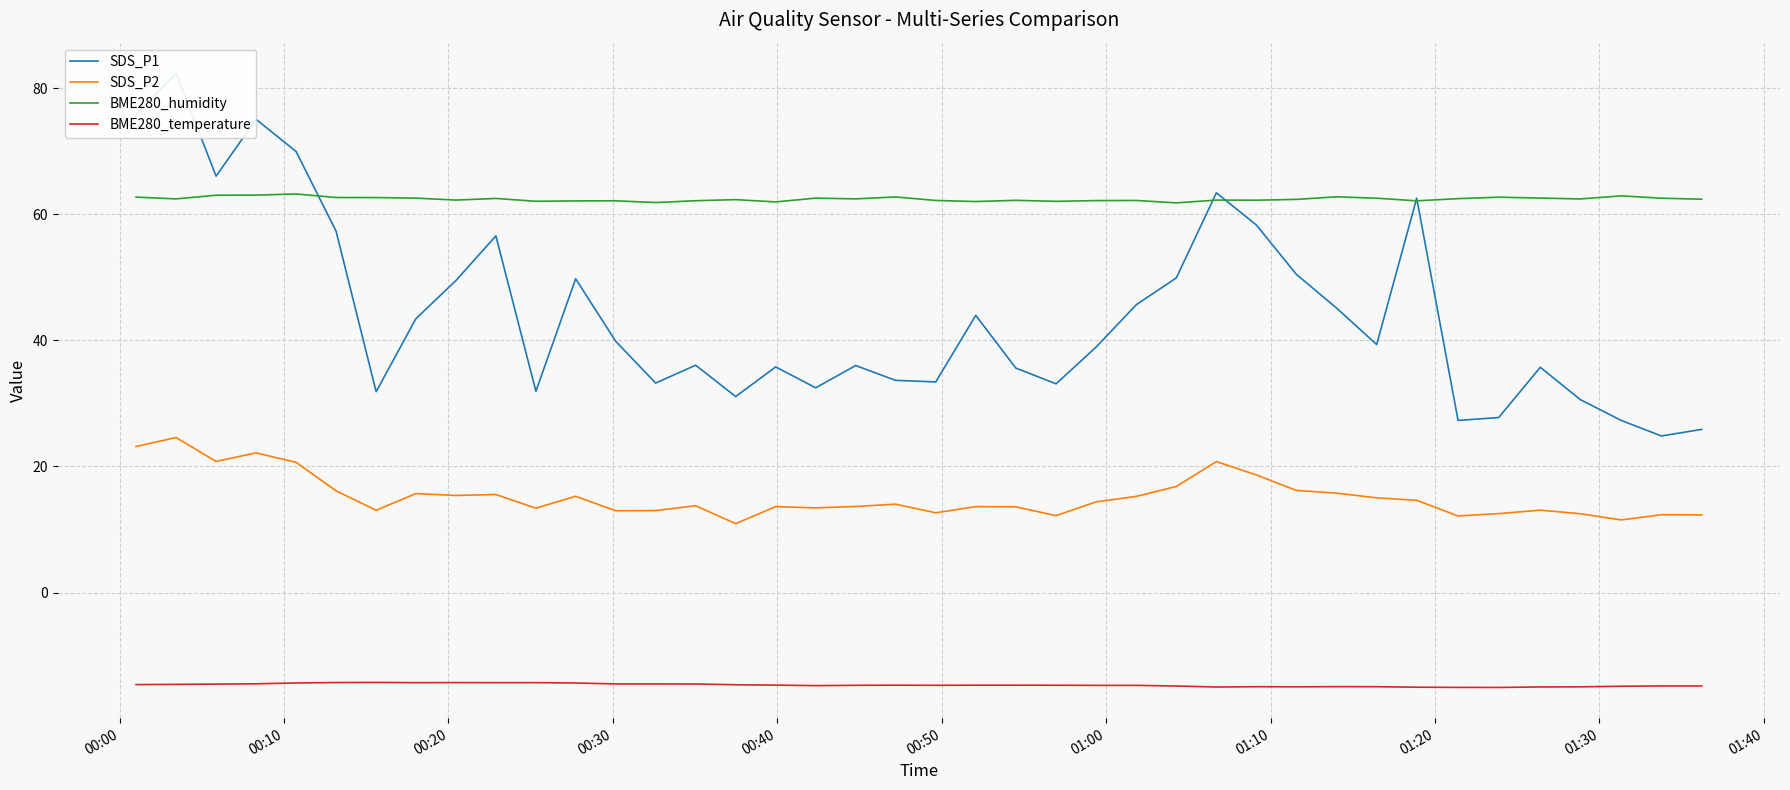

In BME280_humidity, how many points are higher than both neighbors (excluding endpoints)?

12